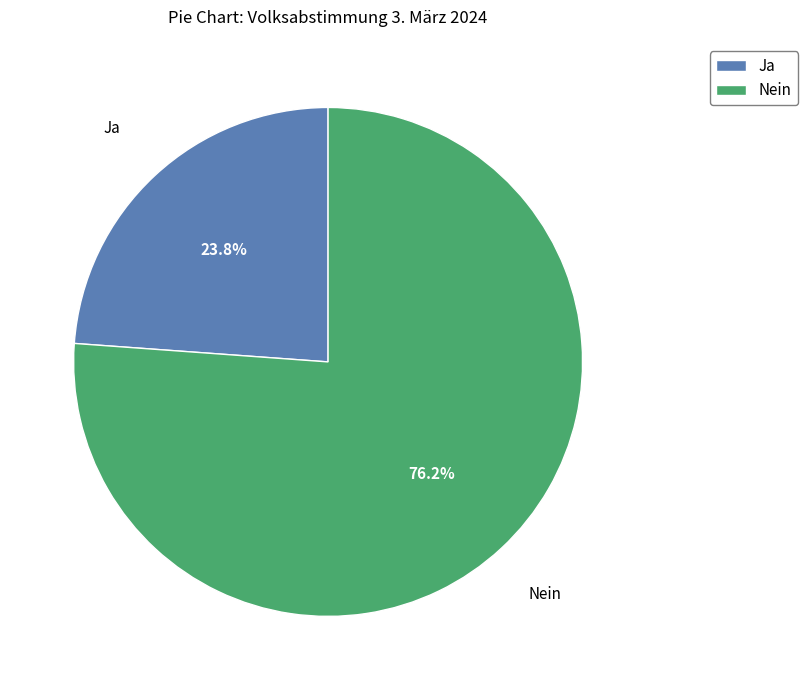

To the nearest percent, what percentage of the pie is Ja?

24%